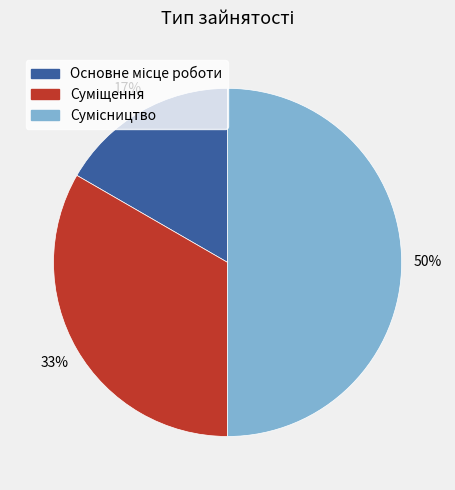

To the nearest percent, what is the average slice percentage?

33%